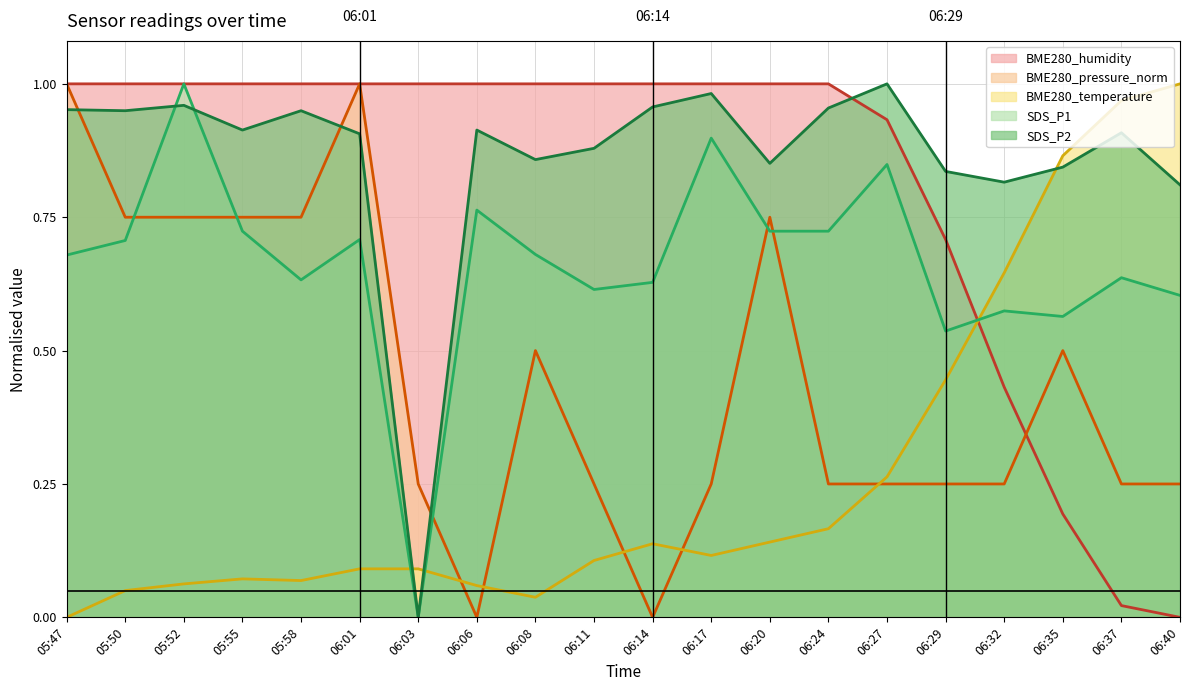

Which series changed the most between 05:47 and 06:27?

BME280_pressure_norm